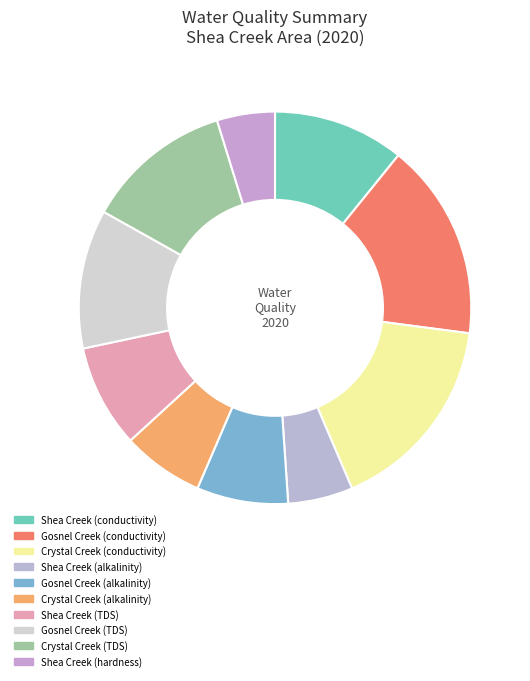

What percentage is NOT represented by Gosnel Creek (alkalinity)?

92.5%